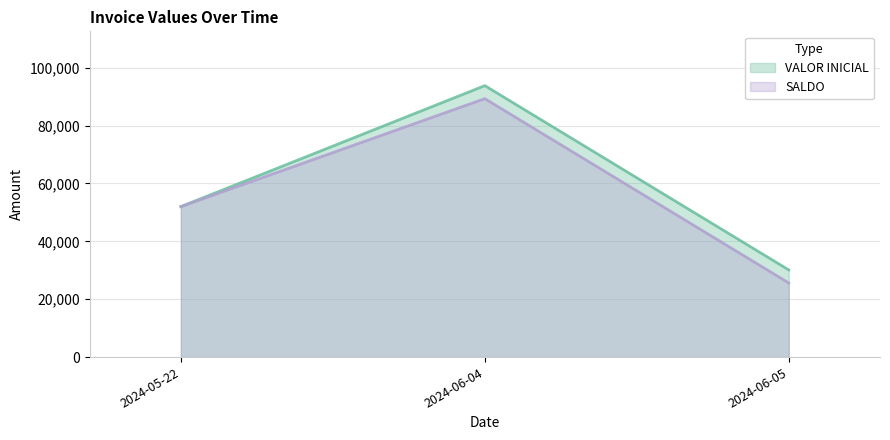

Reading left to right, transcribe all the data shown in this chart.

VALOR INICIAL: 52000	93800	30110
SALDO: 52000	89300	25610